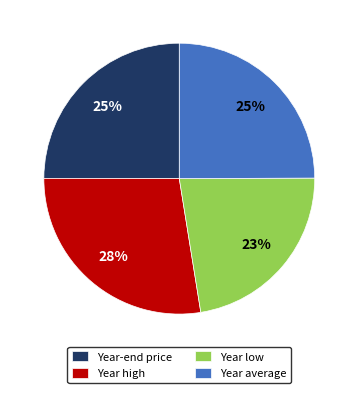

Is it true that Year-end price is 25% of the pie?

True